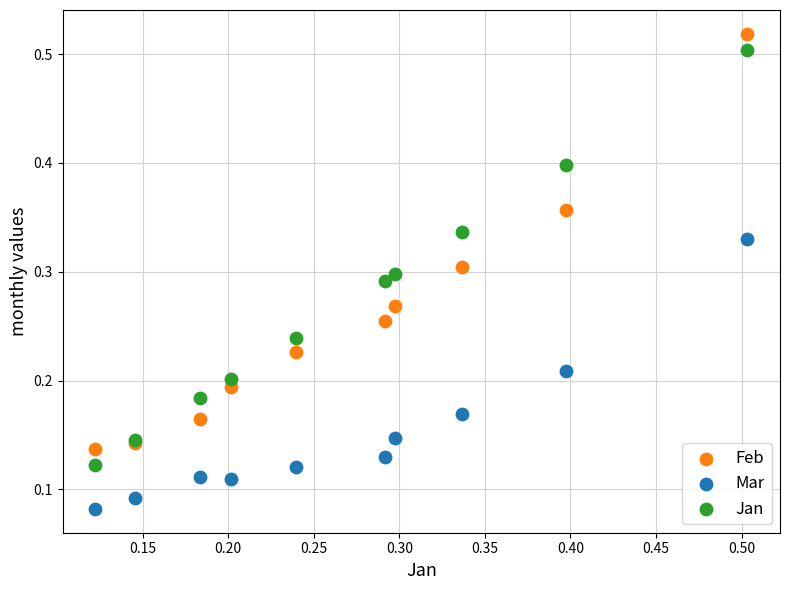

Which series reaches the minimum Y coordinate?

Mar